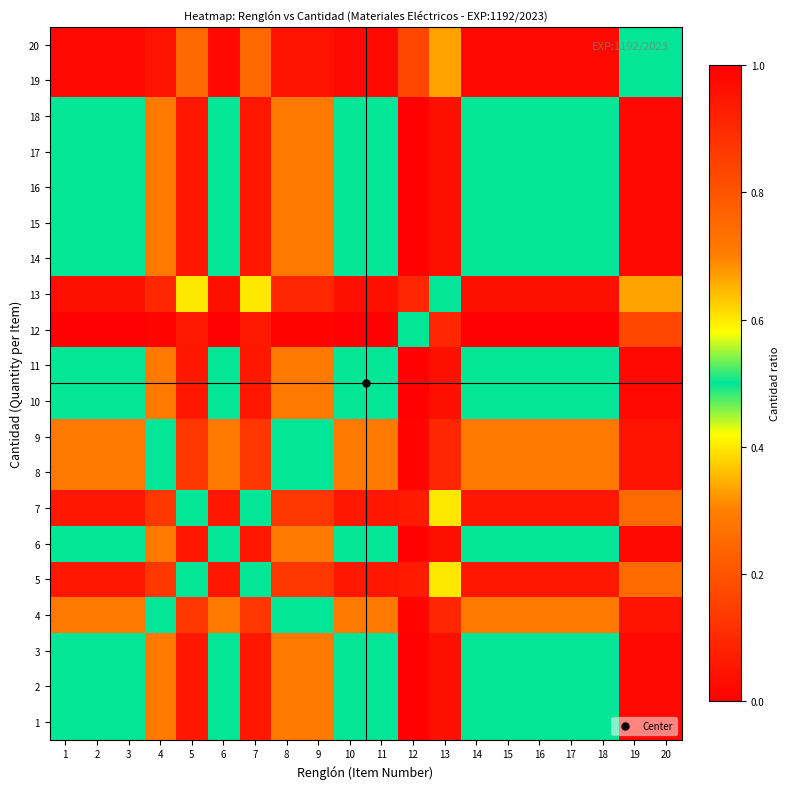

Reading left to right, transcribe all the data shown in this chart.

1: 1=0.5	2=0.5	3=0.5	4=0.3	5=0.1	6=0.5	7=0.1	8=0.3	9=0.3	10=0.5	11=0.5	12=0.0	13=0.0	14=0.5	15=0.5	16=0.5	17=0.5	18=0.5	19=0.0	20=0.0
2: 1=0.5	2=0.5	3=0.5	4=0.3	5=0.1	6=0.5	7=0.1	8=0.3	9=0.3	10=0.5	11=0.5	12=0.0	13=0.0	14=0.5	15=0.5	16=0.5	17=0.5	18=0.5	19=0.0	20=0.0
3: 1=0.5	2=0.5	3=0.5	4=0.3	5=0.1	6=0.5	7=0.1	8=0.3	9=0.3	10=0.5	11=0.5	12=0.0	13=0.0	14=0.5	15=0.5	16=0.5	17=0.5	18=0.5	19=0.0	20=0.0
4: 1=0.7	2=0.7	3=0.7	4=0.5	5=0.1	6=0.7	7=0.1	8=0.5	9=0.5	10=0.7	11=0.7	12=0.0	13=0.1	14=0.7	15=0.7	16=0.7	17=0.7	18=0.7	19=0.0	20=0.0
5: 1=0.9	2=0.9	3=0.9	4=0.9	5=0.5	6=0.9	7=0.5	8=0.9	9=0.9	10=0.9	11=0.9	12=0.1	13=0.4	14=0.9	15=0.9	16=0.9	17=0.9	18=0.9	19=0.2	20=0.2
6: 1=0.5	2=0.5	3=0.5	4=0.3	5=0.1	6=0.5	7=0.1	8=0.3	9=0.3	10=0.5	11=0.5	12=0.0	13=0.0	14=0.5	15=0.5	16=0.5	17=0.5	18=0.5	19=0.0	20=0.0
7: 1=0.9	2=0.9	3=0.9	4=0.9	5=0.5	6=0.9	7=0.5	8=0.9	9=0.9	10=0.9	11=0.9	12=0.1	13=0.4	14=0.9	15=0.9	16=0.9	17=0.9	18=0.9	19=0.2	20=0.2
8: 1=0.7	2=0.7	3=0.7	4=0.5	5=0.1	6=0.7	7=0.1	8=0.5	9=0.5	10=0.7	11=0.7	12=0.0	13=0.1	14=0.7	15=0.7	16=0.7	17=0.7	18=0.7	19=0.0	20=0.0
9: 1=0.7	2=0.7	3=0.7	4=0.5	5=0.1	6=0.7	7=0.1	8=0.5	9=0.5	10=0.7	11=0.7	12=0.0	13=0.1	14=0.7	15=0.7	16=0.7	17=0.7	18=0.7	19=0.0	20=0.0
10: 1=0.5	2=0.5	3=0.5	4=0.3	5=0.1	6=0.5	7=0.1	8=0.3	9=0.3	10=0.5	11=0.5	12=0.0	13=0.0	14=0.5	15=0.5	16=0.5	17=0.5	18=0.5	19=0.0	20=0.0
11: 1=0.5	2=0.5	3=0.5	4=0.3	5=0.1	6=0.5	7=0.1	8=0.3	9=0.3	10=0.5	11=0.5	12=0.0	13=0.0	14=0.5	15=0.5	16=0.5	17=0.5	18=0.5	19=0.0	20=0.0
12: 1=1.0	2=1.0	3=1.0	4=1.0	5=0.9	6=1.0	7=0.9	8=1.0	9=1.0	10=1.0	11=1.0	12=0.5	13=0.9	14=1.0	15=1.0	16=1.0	17=1.0	18=1.0	19=0.8	20=0.8
13: 1=1.0	2=1.0	3=1.0	4=0.9	5=0.6	6=1.0	7=0.6	8=0.9	9=0.9	10=1.0	11=1.0	12=0.1	13=0.5	14=1.0	15=1.0	16=1.0	17=1.0	18=1.0	19=0.3	20=0.3
14: 1=0.5	2=0.5	3=0.5	4=0.3	5=0.1	6=0.5	7=0.1	8=0.3	9=0.3	10=0.5	11=0.5	12=0.0	13=0.0	14=0.5	15=0.5	16=0.5	17=0.5	18=0.5	19=0.0	20=0.0
15: 1=0.5	2=0.5	3=0.5	4=0.3	5=0.1	6=0.5	7=0.1	8=0.3	9=0.3	10=0.5	11=0.5	12=0.0	13=0.0	14=0.5	15=0.5	16=0.5	17=0.5	18=0.5	19=0.0	20=0.0
16: 1=0.5	2=0.5	3=0.5	4=0.3	5=0.1	6=0.5	7=0.1	8=0.3	9=0.3	10=0.5	11=0.5	12=0.0	13=0.0	14=0.5	15=0.5	16=0.5	17=0.5	18=0.5	19=0.0	20=0.0
17: 1=0.5	2=0.5	3=0.5	4=0.3	5=0.1	6=0.5	7=0.1	8=0.3	9=0.3	10=0.5	11=0.5	12=0.0	13=0.0	14=0.5	15=0.5	16=0.5	17=0.5	18=0.5	19=0.0	20=0.0
18: 1=0.5	2=0.5	3=0.5	4=0.3	5=0.1	6=0.5	7=0.1	8=0.3	9=0.3	10=0.5	11=0.5	12=0.0	13=0.0	14=0.5	15=0.5	16=0.5	17=0.5	18=0.5	19=0.0	20=0.0
19: 1=1.0	2=1.0	3=1.0	4=1.0	5=0.8	6=1.0	7=0.8	8=1.0	9=1.0	10=1.0	11=1.0	12=0.2	13=0.7	14=1.0	15=1.0	16=1.0	17=1.0	18=1.0	19=0.5	20=0.5
20: 1=1.0	2=1.0	3=1.0	4=1.0	5=0.8	6=1.0	7=0.8	8=1.0	9=1.0	10=1.0	11=1.0	12=0.2	13=0.7	14=1.0	15=1.0	16=1.0	17=1.0	18=1.0	19=0.5	20=0.5